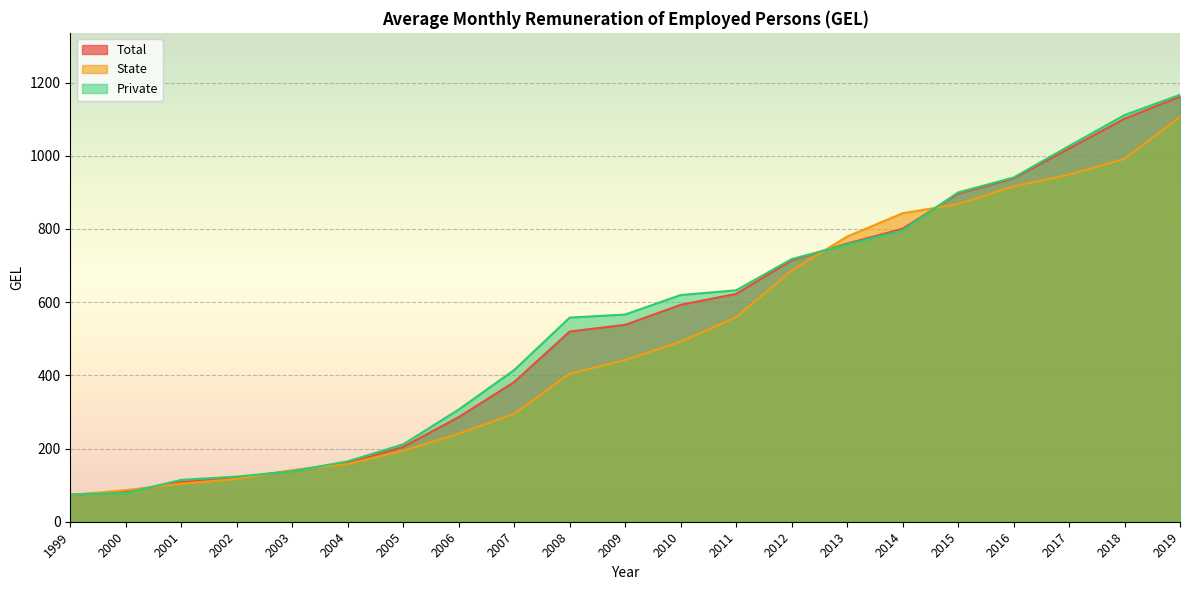

What is the approximate value of State at 2005?

193.9